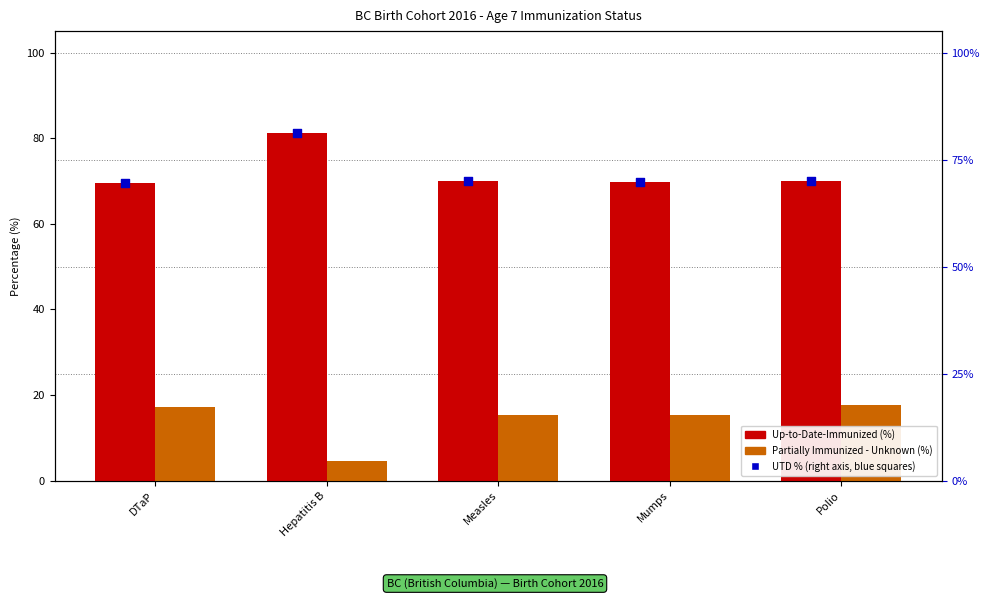

What is the total value across all series at Mumps?

154.7